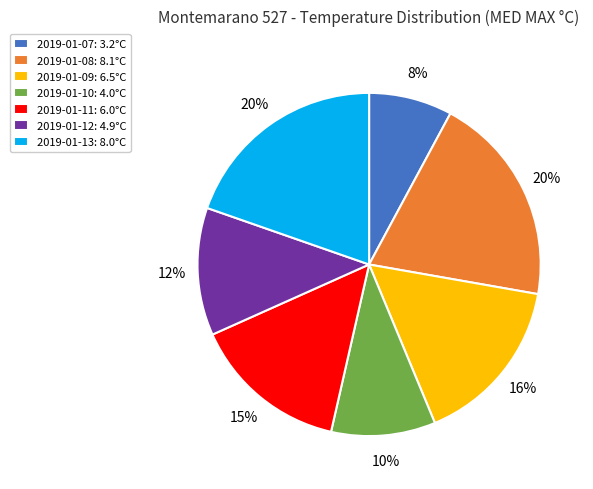

What is the ratio of the value at 2019-01-11: 6.0°C to the value at 2019-01-10: 4.0°C?

1.5